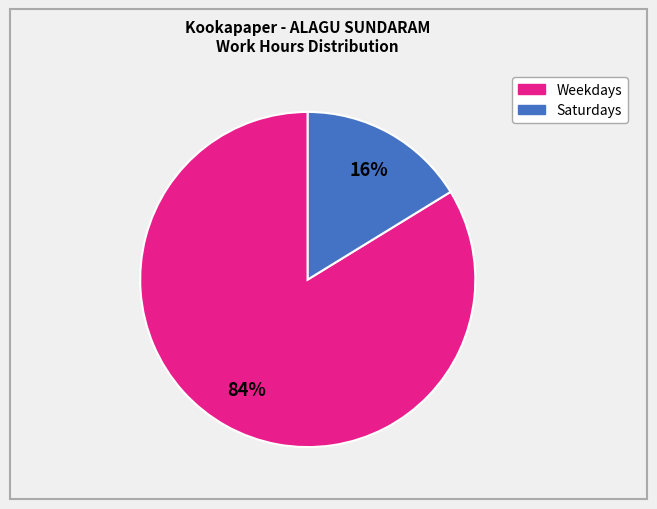

To the nearest percent, what is the average slice percentage?

50%